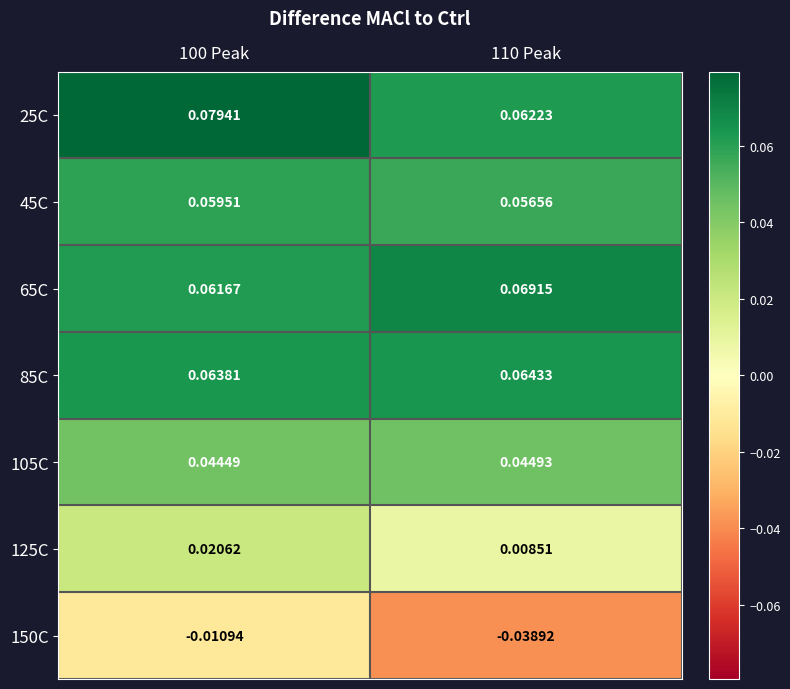

How many categories are shown in the chart?

2